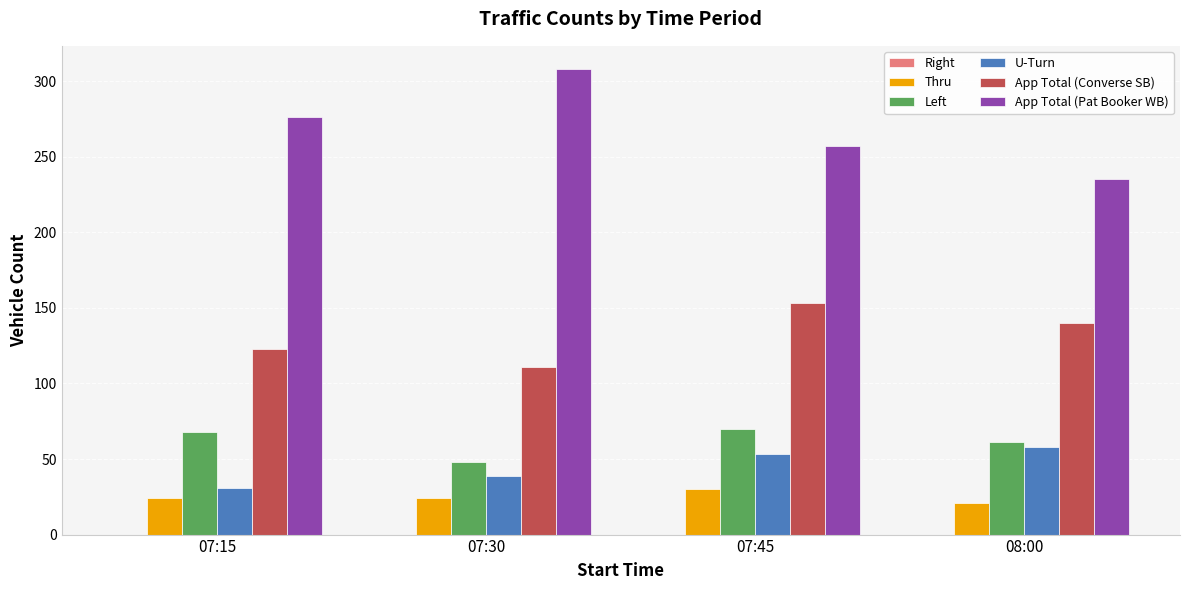

Which series has the largest total across all categories?

App Total (Pat Booker WB)